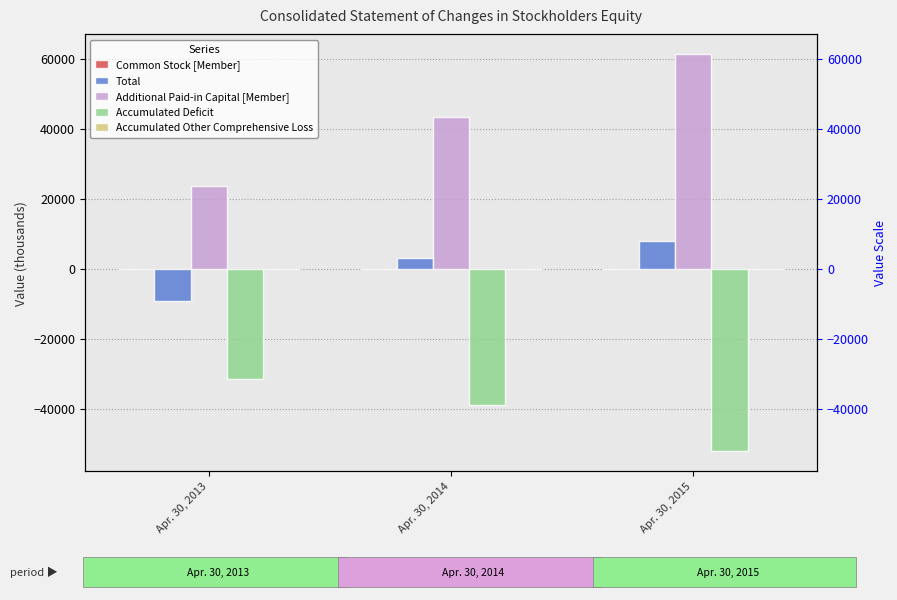

Does the chart contain any negative values?

Yes